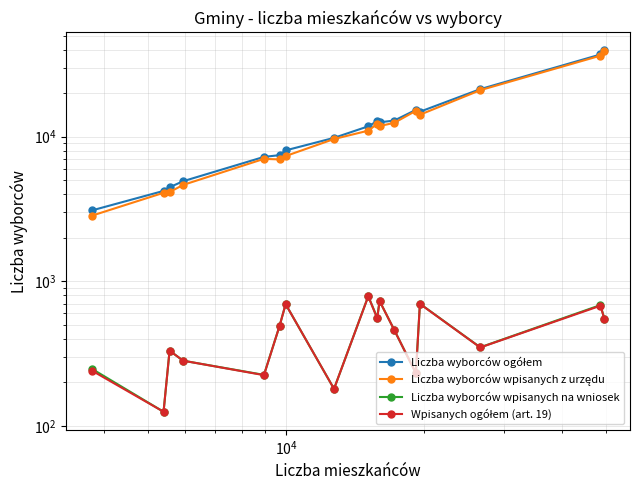

True or false: Liczba wyborców ogółem and Liczba wyborców wpisanych na wniosek intersect in this chart.

False